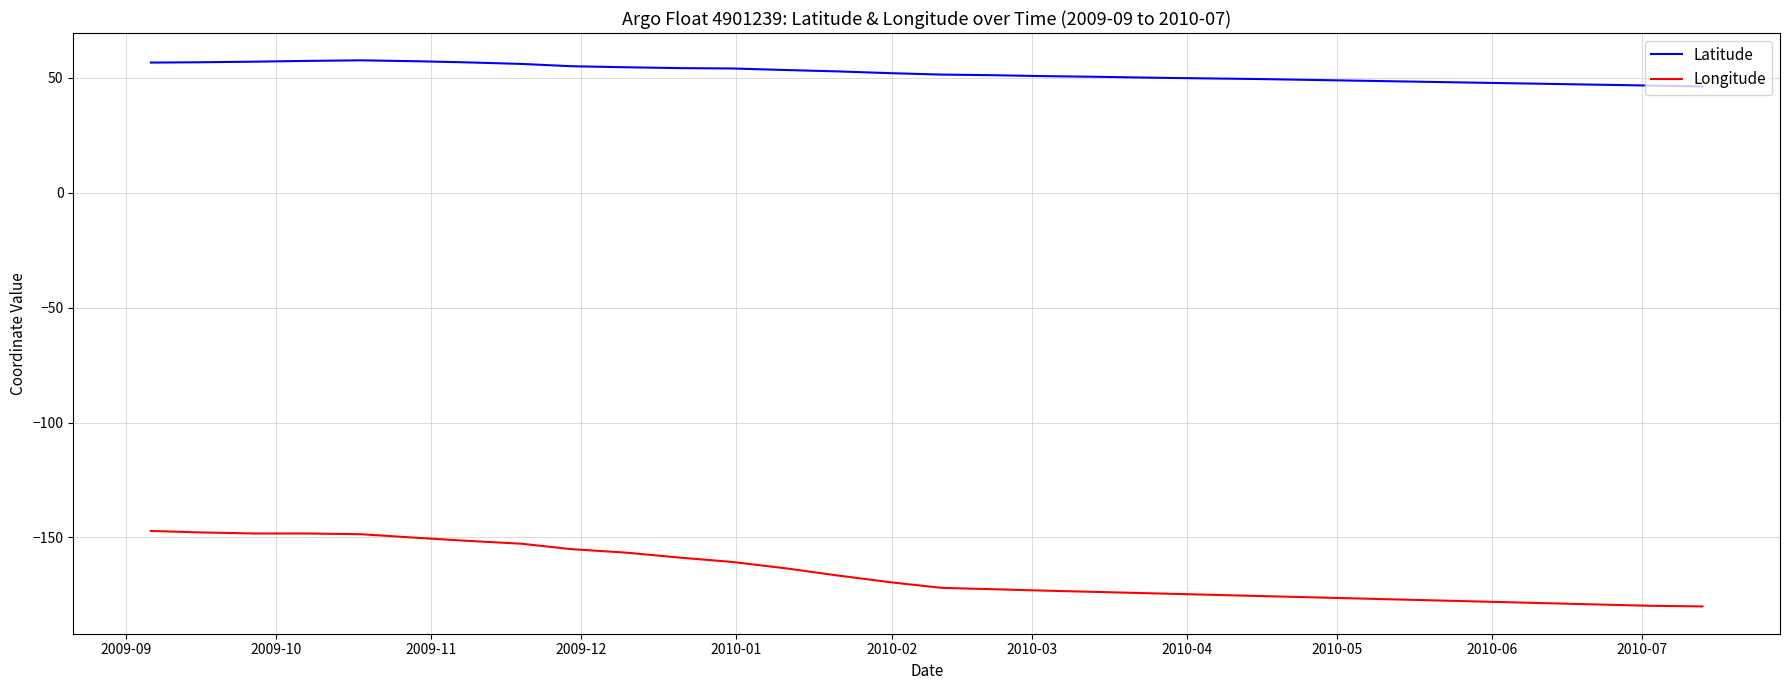

What is the maximum value shown in the chart?

57.7